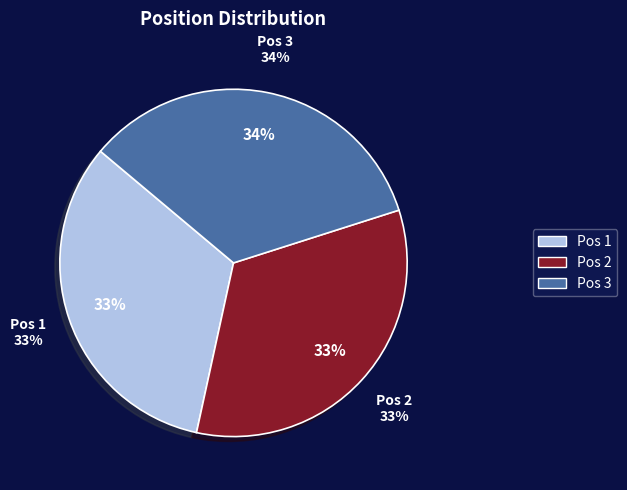

To the nearest percent, what percentage of the pie is 1?

33%